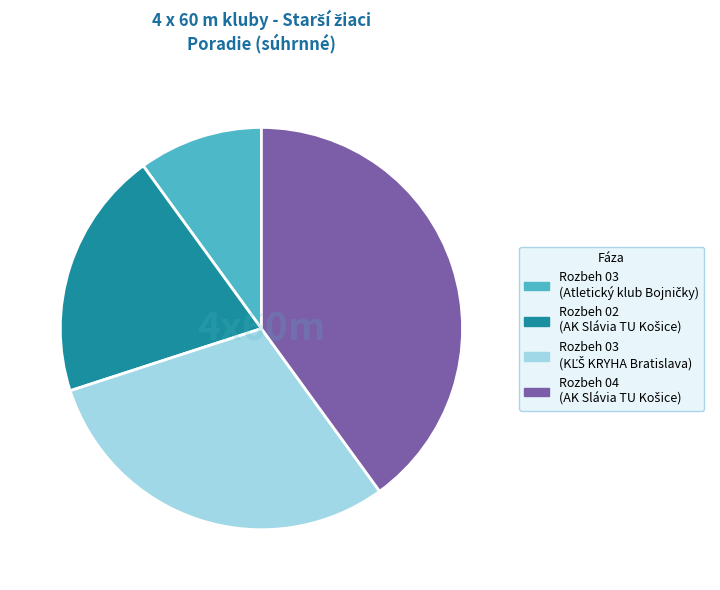

Does any single category account for the majority?

No